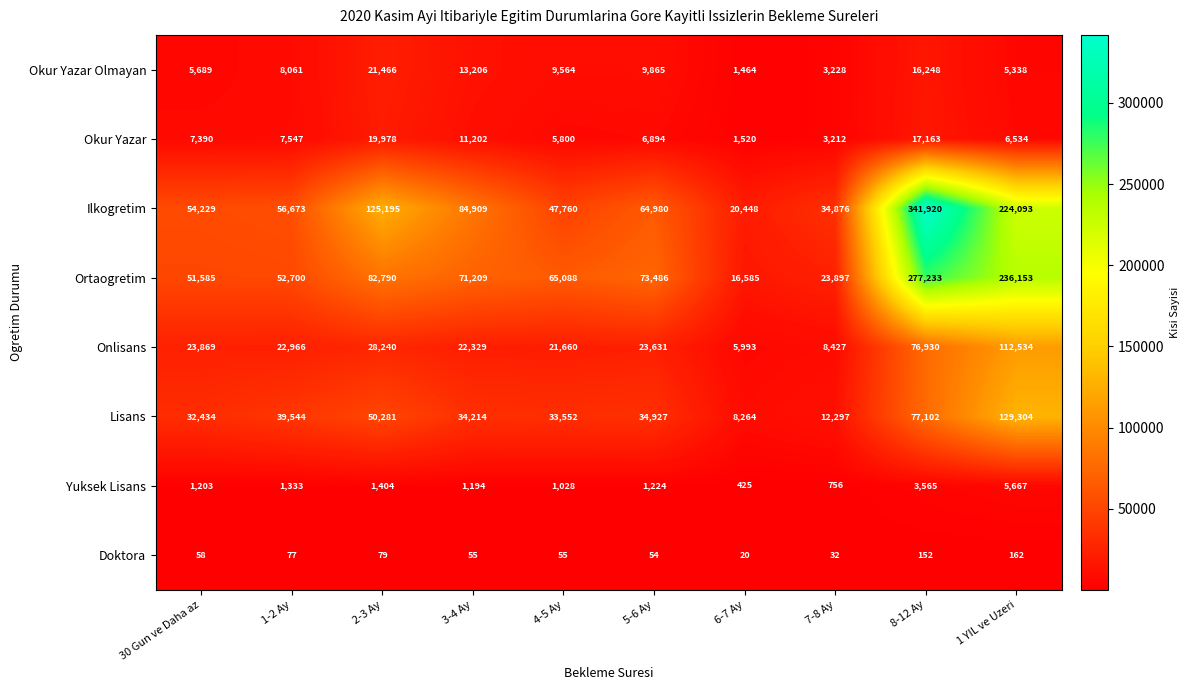

What is the maximum value shown in the chart?

341920